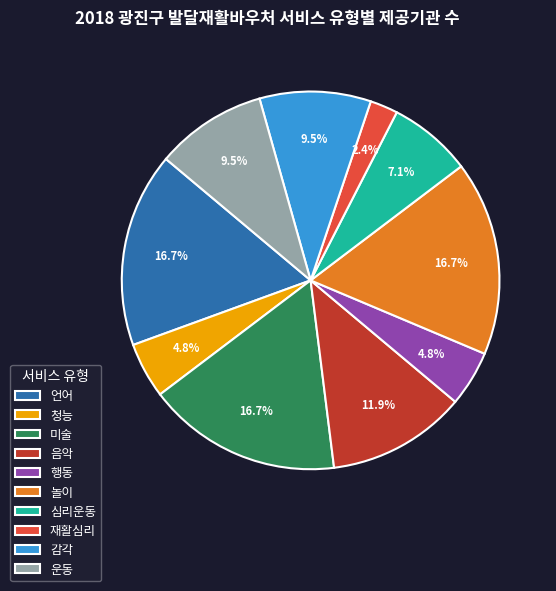

To the nearest percent, what is the difference between the largest and smallest slice percentages?

14%